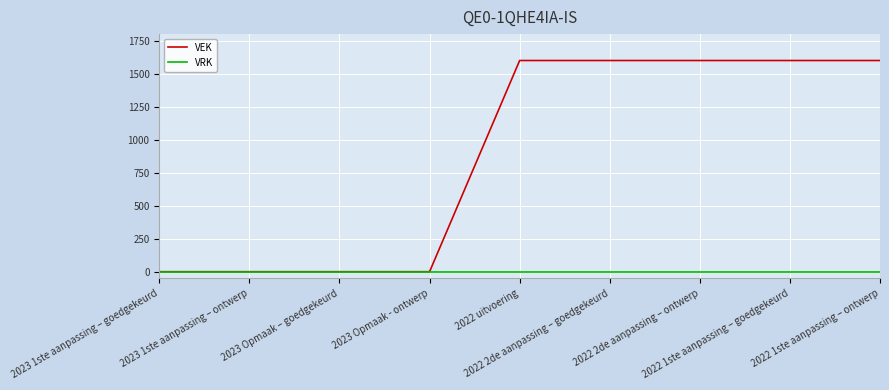

Which series has the widest spread of values?

VEK